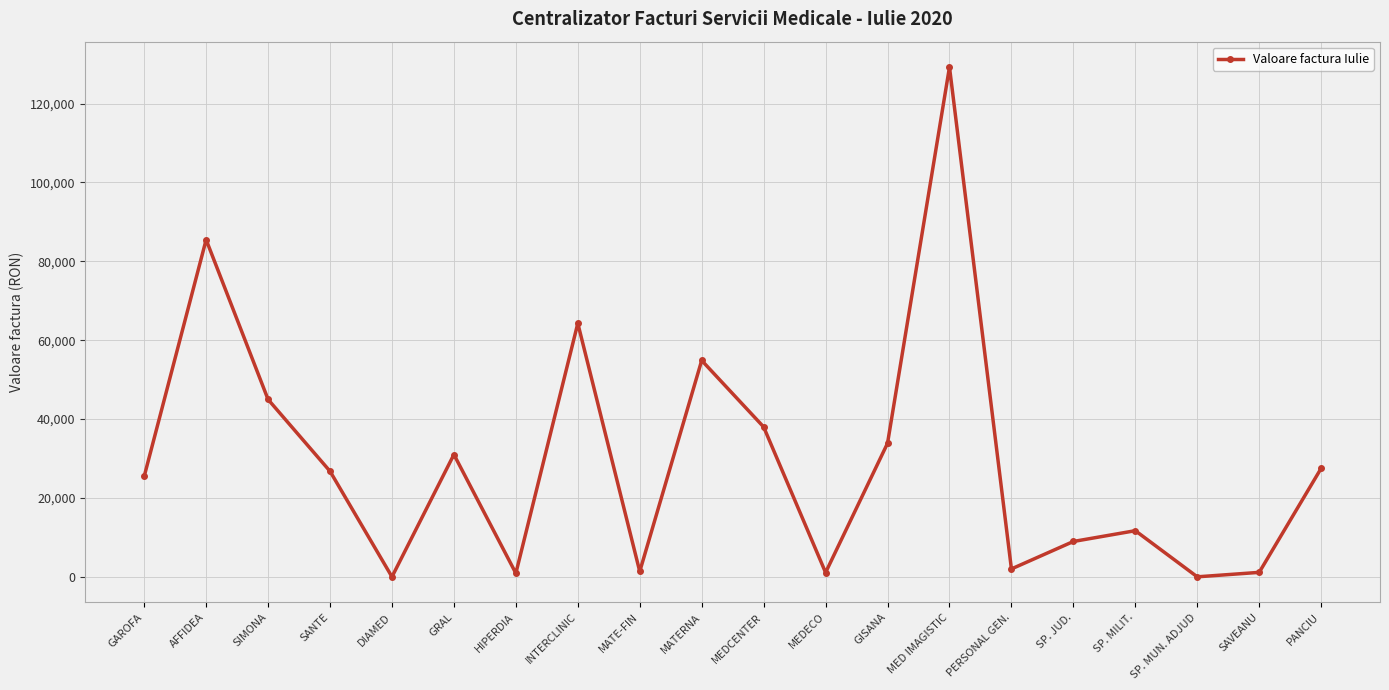

At which label does the data first exceed 26768?

AFFIDEA